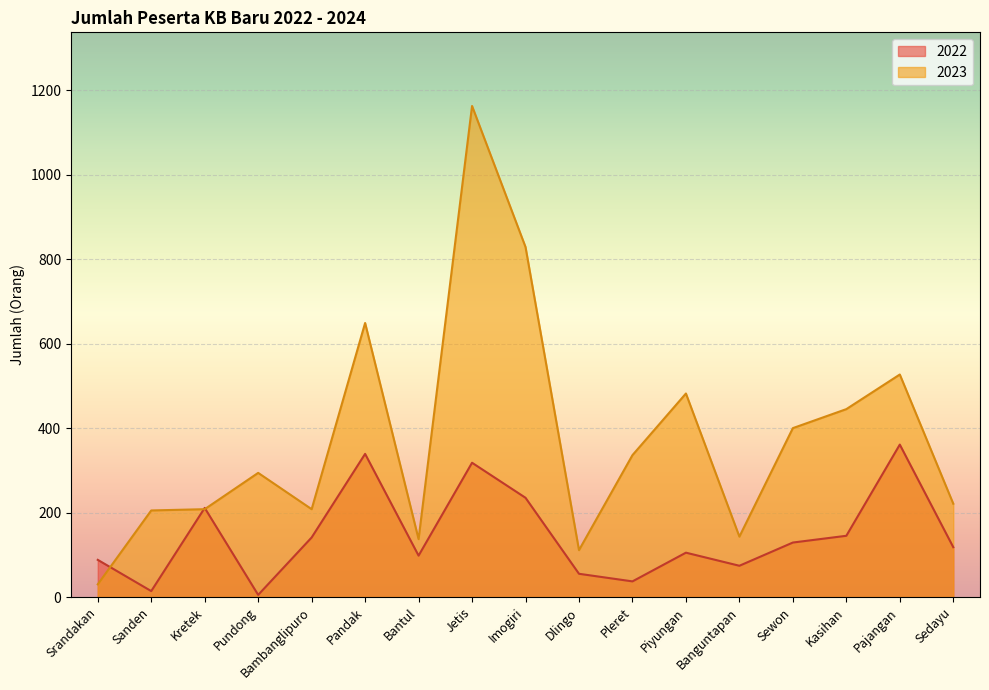

Which series has the widest spread of values?

2023